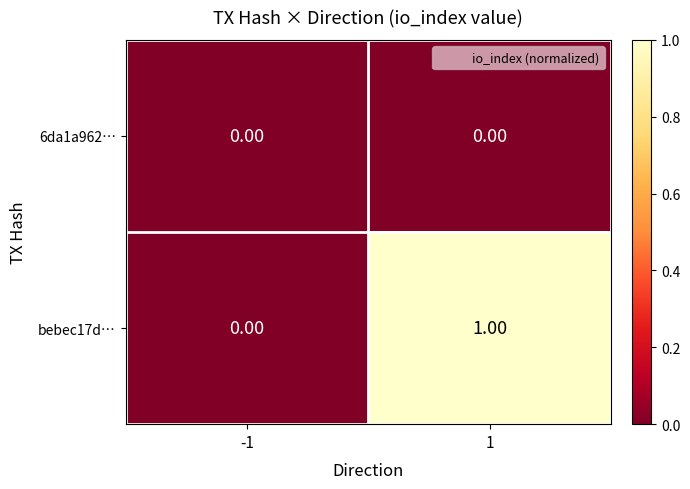

How many values in bebec17d… are above zero?

1